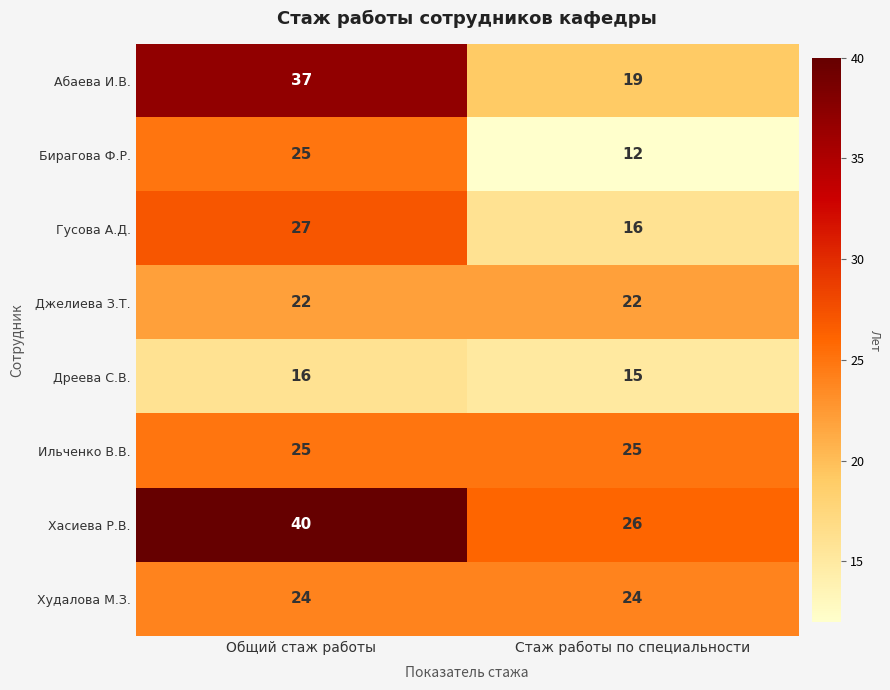

Which series has the largest range (max minus min)?

Абаева И.В.